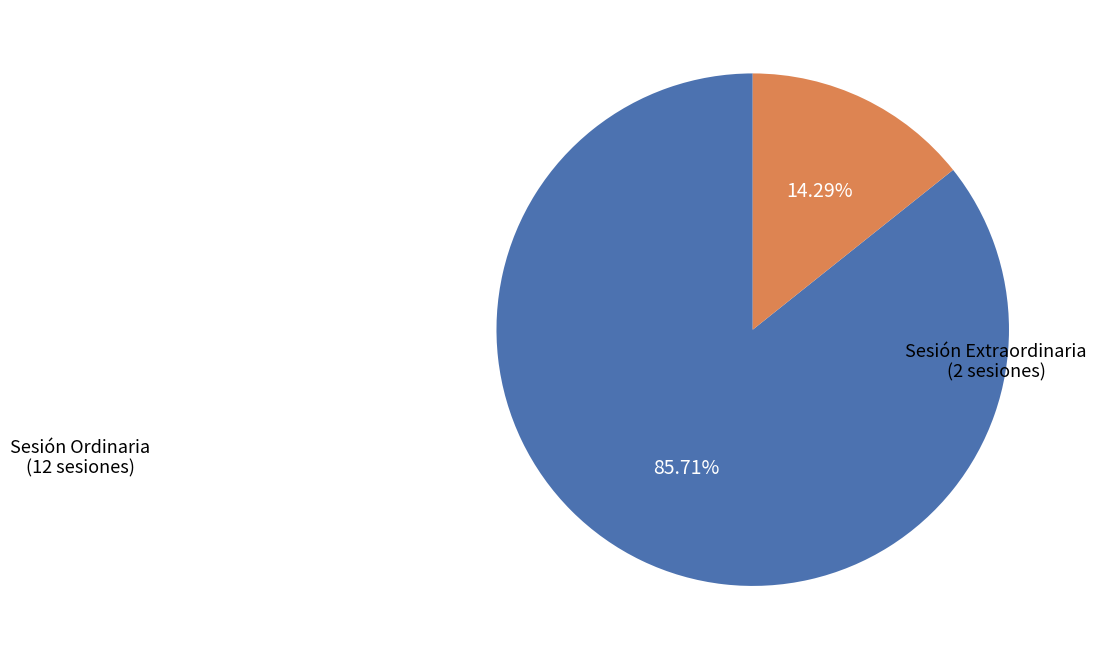

Does any single category account for the majority?

Yes